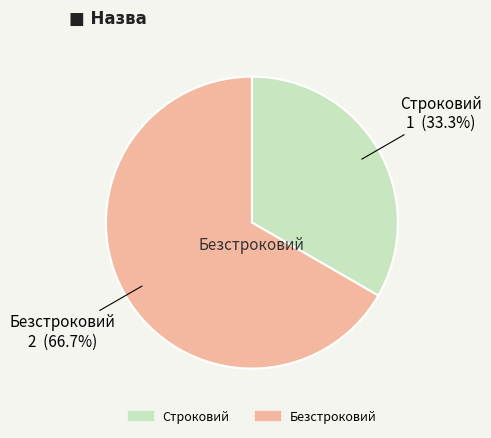

The Безстроковий slice represents 67% of the pie. True or false?

True